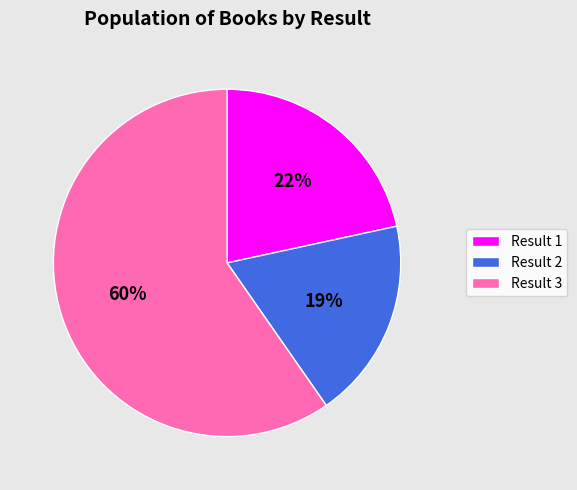

To the nearest percent, what portion does Result 1 represent?

22%